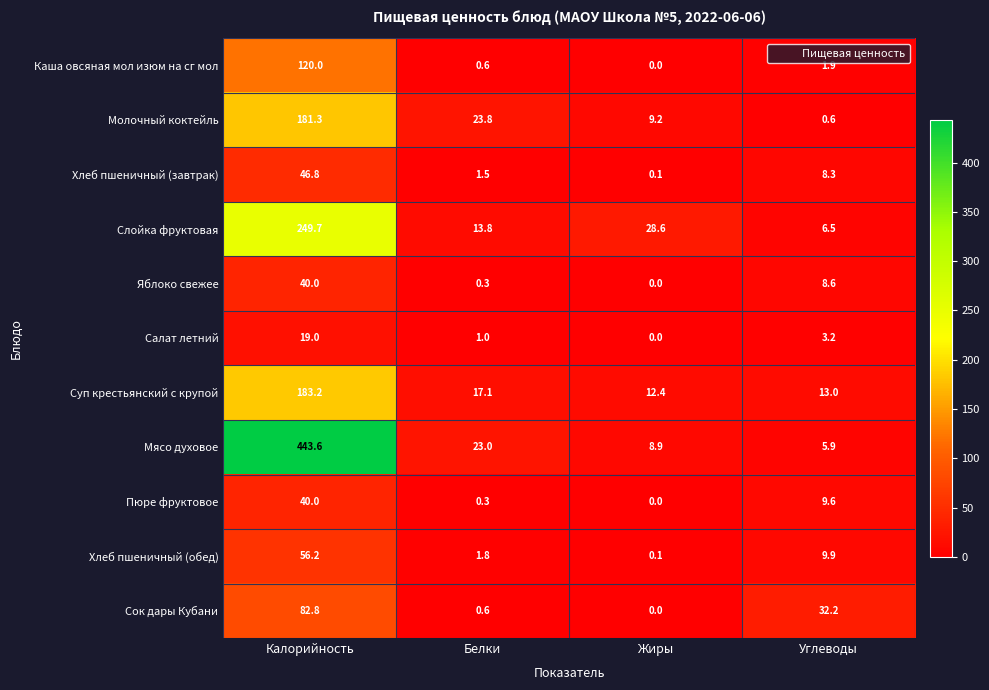

Which series has the largest total across all categories?

Мясо духовое